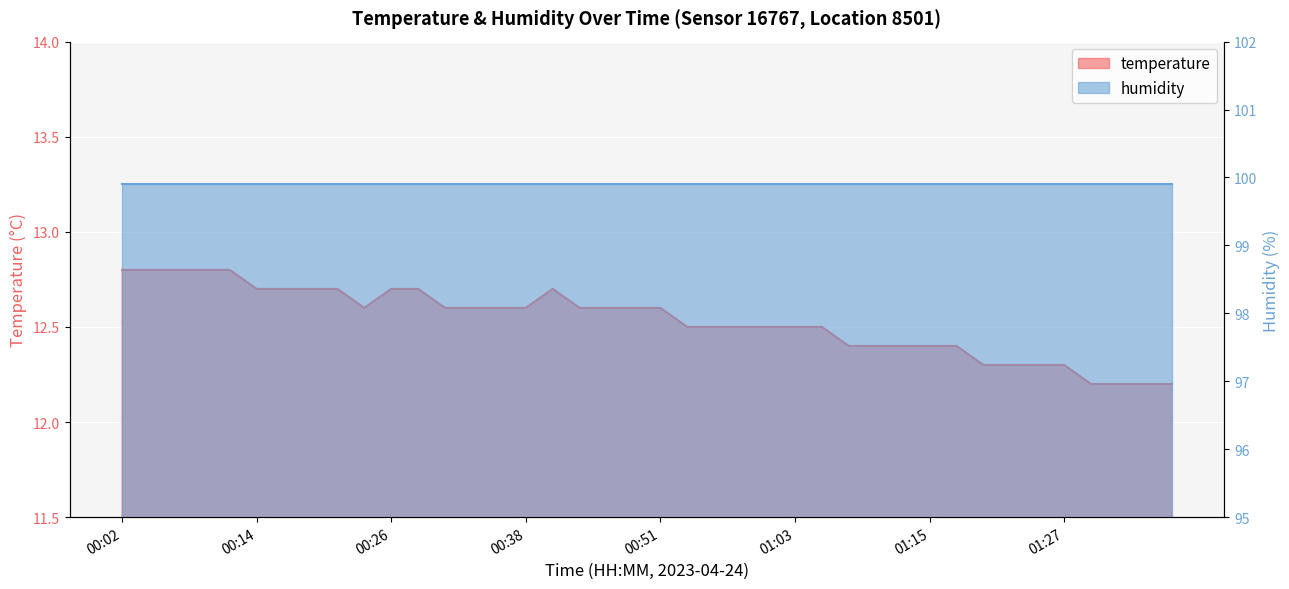

How many interior local peaks (higher than both neighbors) does the data have?

1